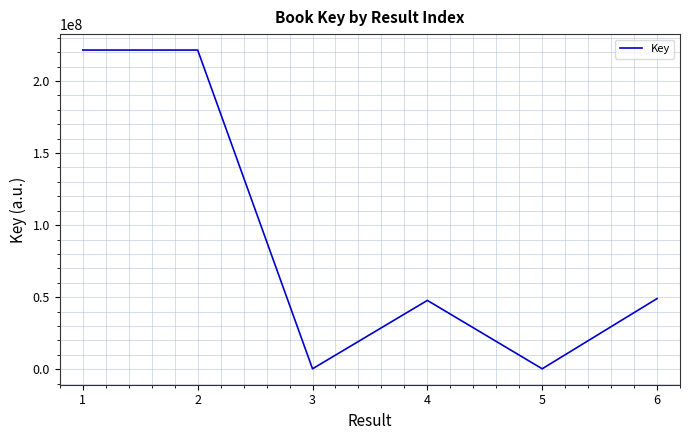

What is the maximum value shown in the chart?

221450418